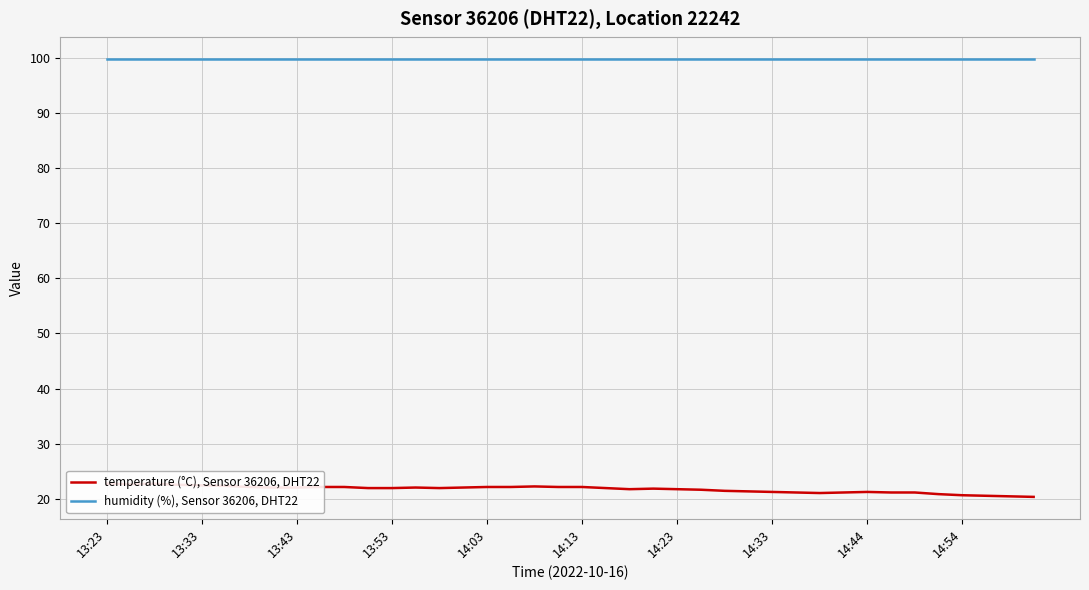

Rank the series by their maximum value, from lowest to highest.

temperature (°C), Sensor 36206, DHT22, humidity (%), Sensor 36206, DHT22